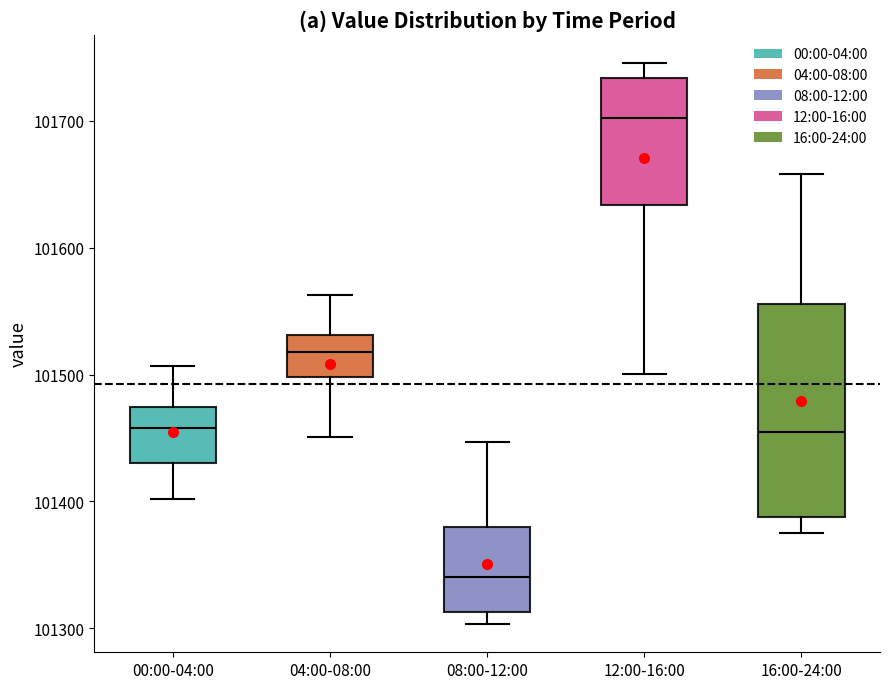

Reading left to right, read every box against the y-axis: the position of its median line, the range the box covers, and the ends of its whiskers. The values are not printed on the chart, so give them approximately, as read against the axis.

00:00-04:00: median 101460, box 101430 to 101470, whiskers 101400 to 101510
04:00-08:00: median 101520, box 101500 to 101530, whiskers 101450 to 101560
08:00-12:00: median 101340, box 101310 to 101380, whiskers 101300 to 101450
12:00-16:00: median 101700, box 101630 to 101730, whiskers 101500 to 101750
16:00-24:00: median 101460, box 101390 to 101560, whiskers 101380 to 101660